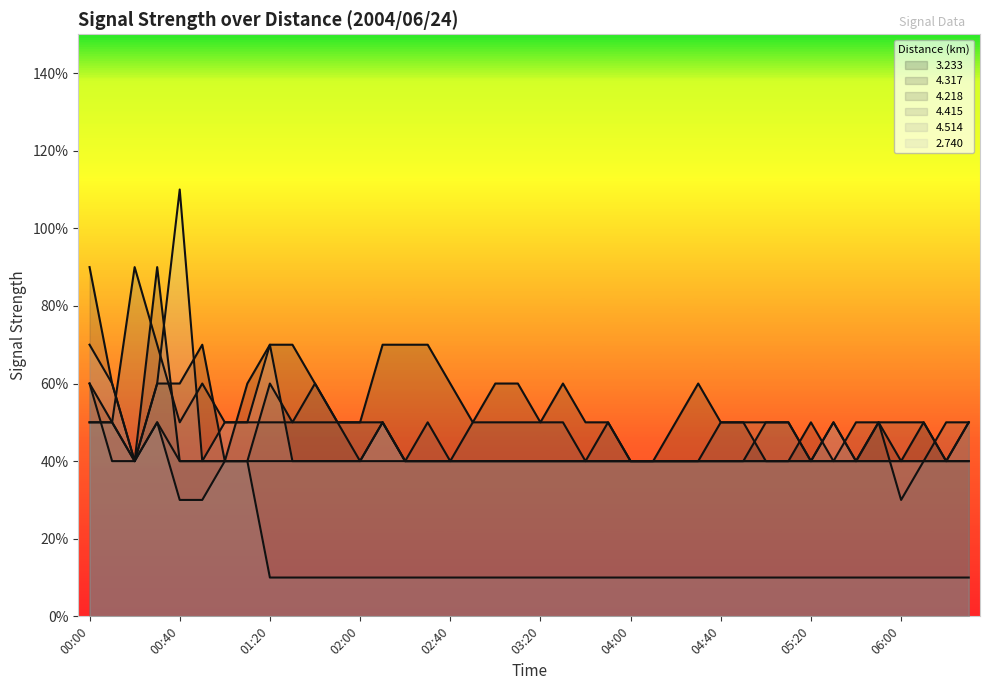

Which series has the largest total across all categories?

3.233